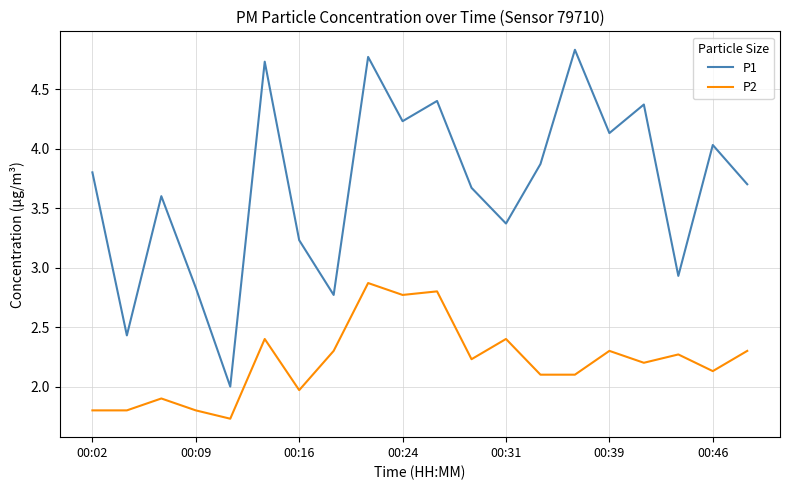

How many series are shown in this chart?

2